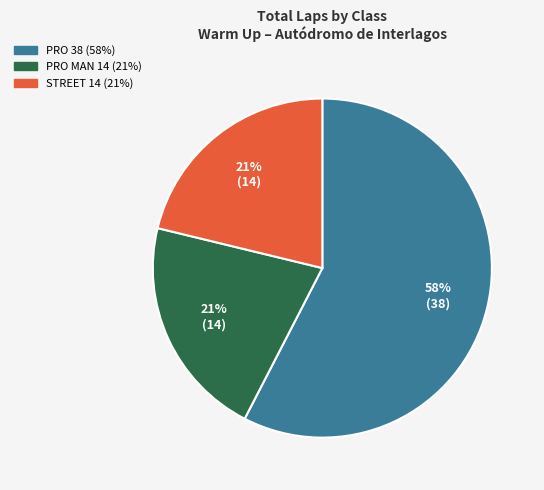

Is there a majority slice in this chart?

Yes